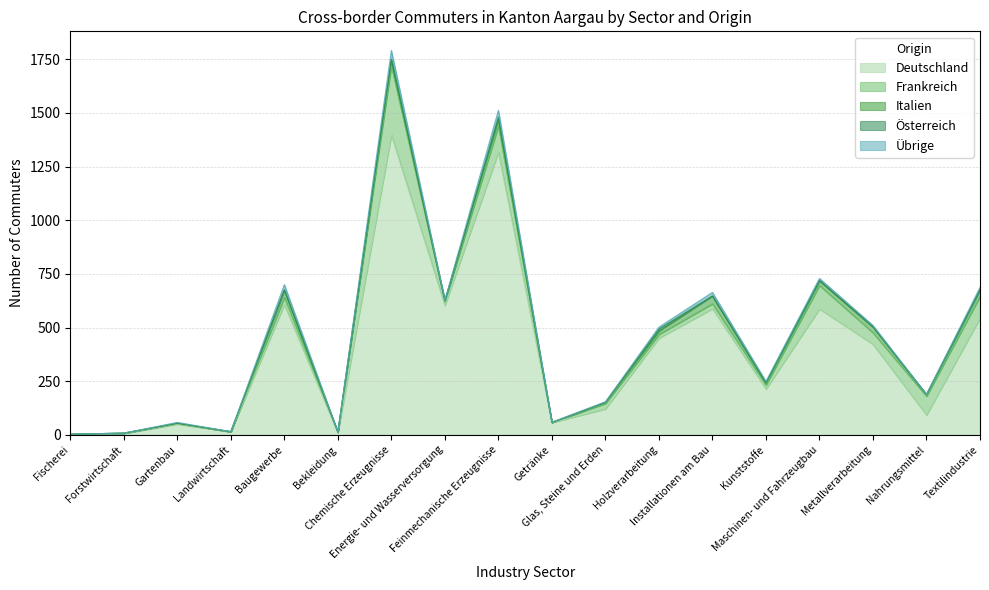

Reading left to right, list all the values displayed in this chart.

Deutschland: Fischerei=3	Forstwirtschaft=6	Gartenbau=50	Landwirtschaft=14	Baugewerbe=607	Bekleidung=9	Chemische Erzeugnisse=1398	Energie- und Wasserversorgung=603	Feinmechanische Erzeugnisse=1318	Getränke=57	Glas, Steine und Erden=121	Holzverarbeitung=451	Installationen am Bau=588	Kunststoffe=214	Maschinen- und Fahrzeugbau=587	Metallverarbeitung=422	Nahrungsmittel=93	Textilindustrie=544
Frankreich: Fischerei=0	Forstwirtschaft=2	Gartenbau=4	Landwirtschaft=0	Baugewerbe=34	Bekleidung=4	Chemische Erzeugnisse=321	Energie- und Wasserversorgung=19	Feinmechanische Erzeugnisse=121	Getränke=1	Glas, Steine und Erden=25	Holzverarbeitung=17	Installationen am Bau=23	Kunststoffe=18	Maschinen- und Fahrzeugbau=109	Metallverarbeitung=54	Nahrungsmittel=87	Textilindustrie=101
Italien: Fischerei=0	Forstwirtschaft=0	Gartenbau=0	Landwirtschaft=1	Baugewerbe=34	Bekleidung=0	Chemische Erzeugnisse=29	Energie- und Wasserversorgung=3	Feinmechanische Erzeugnisse=31	Getränke=0	Glas, Steine und Erden=5	Holzverarbeitung=16	Installationen am Bau=36	Kunststoffe=9	Maschinen- und Fahrzeugbau=22	Metallverarbeitung=26	Nahrungsmittel=8	Textilindustrie=31
Österreich: Fischerei=0	Forstwirtschaft=0	Gartenbau=0	Landwirtschaft=0	Baugewerbe=0	Bekleidung=0	Chemische Erzeugnisse=2	Energie- und Wasserversorgung=0	Feinmechanische Erzeugnisse=10	Getränke=0	Glas, Steine und Erden=1	Holzverarbeitung=9	Installationen am Bau=0	Kunststoffe=3	Maschinen- und Fahrzeugbau=2	Metallverarbeitung=2	Nahrungsmittel=0	Textilindustrie=1
Übrige: Fischerei=0	Forstwirtschaft=0	Gartenbau=4	Landwirtschaft=0	Baugewerbe=25	Bekleidung=0	Chemische Erzeugnisse=41	Energie- und Wasserversorgung=3	Feinmechanische Erzeugnisse=32	Getränke=1	Glas, Steine und Erden=2	Holzverarbeitung=9	Installationen am Bau=17	Kunststoffe=5	Maschinen- und Fahrzeugbau=9	Metallverarbeitung=6	Nahrungsmittel=1	Textilindustrie=10